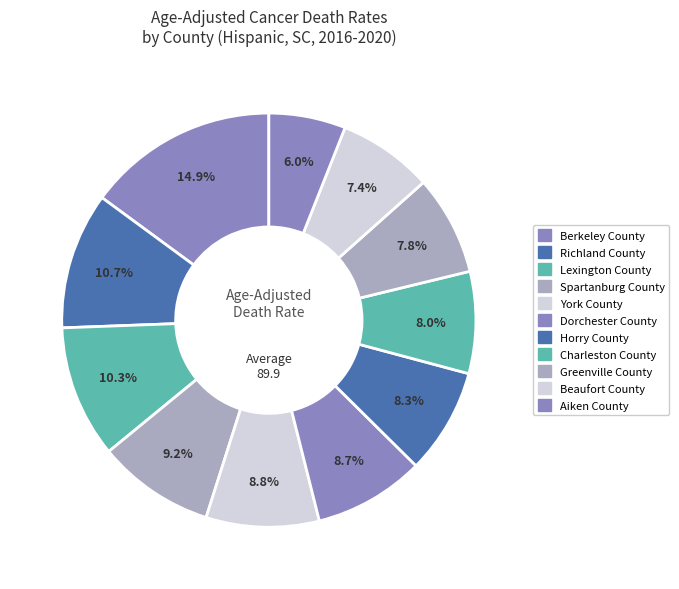

Count the number of slices in the pie.

11